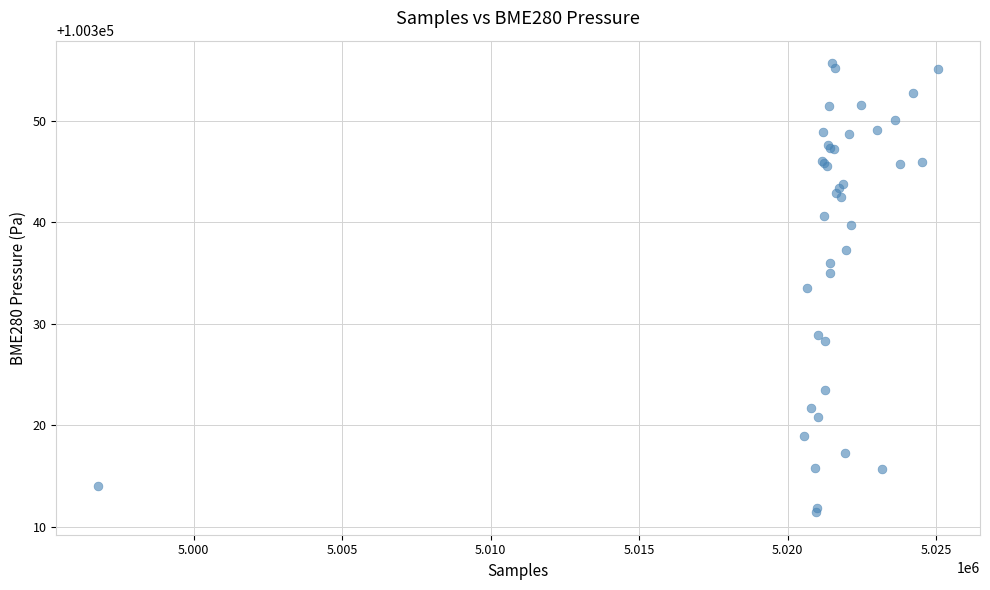

What Y value in the scatter plot is closest to 100333?

100333.5